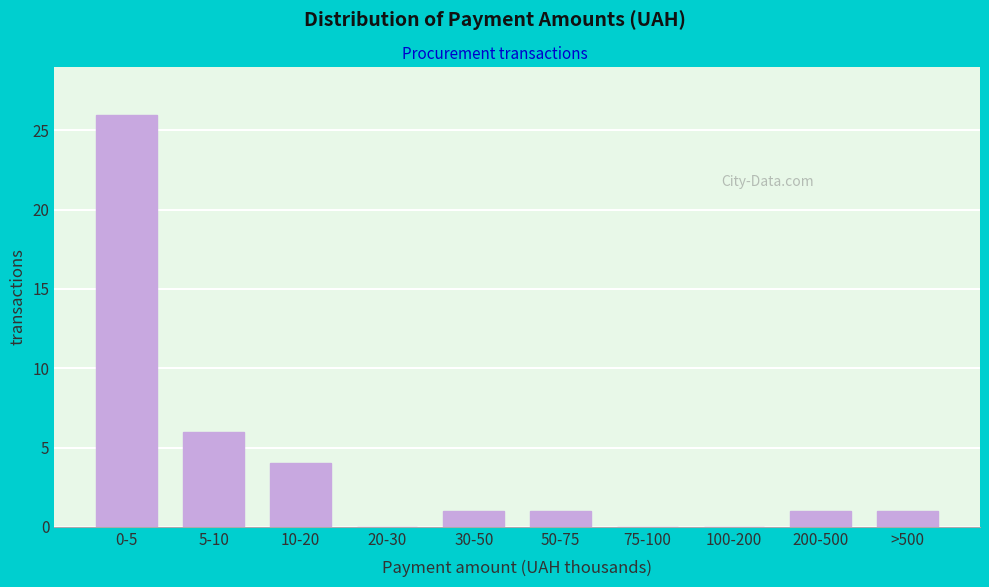

Reading left to right, transcribe all the data shown in this chart.

0-5=26	5-10=6	10-20=4	20-30=0	30-50=1	50-75=1	75-100=0	100-200=0	200-500=1	>500=1